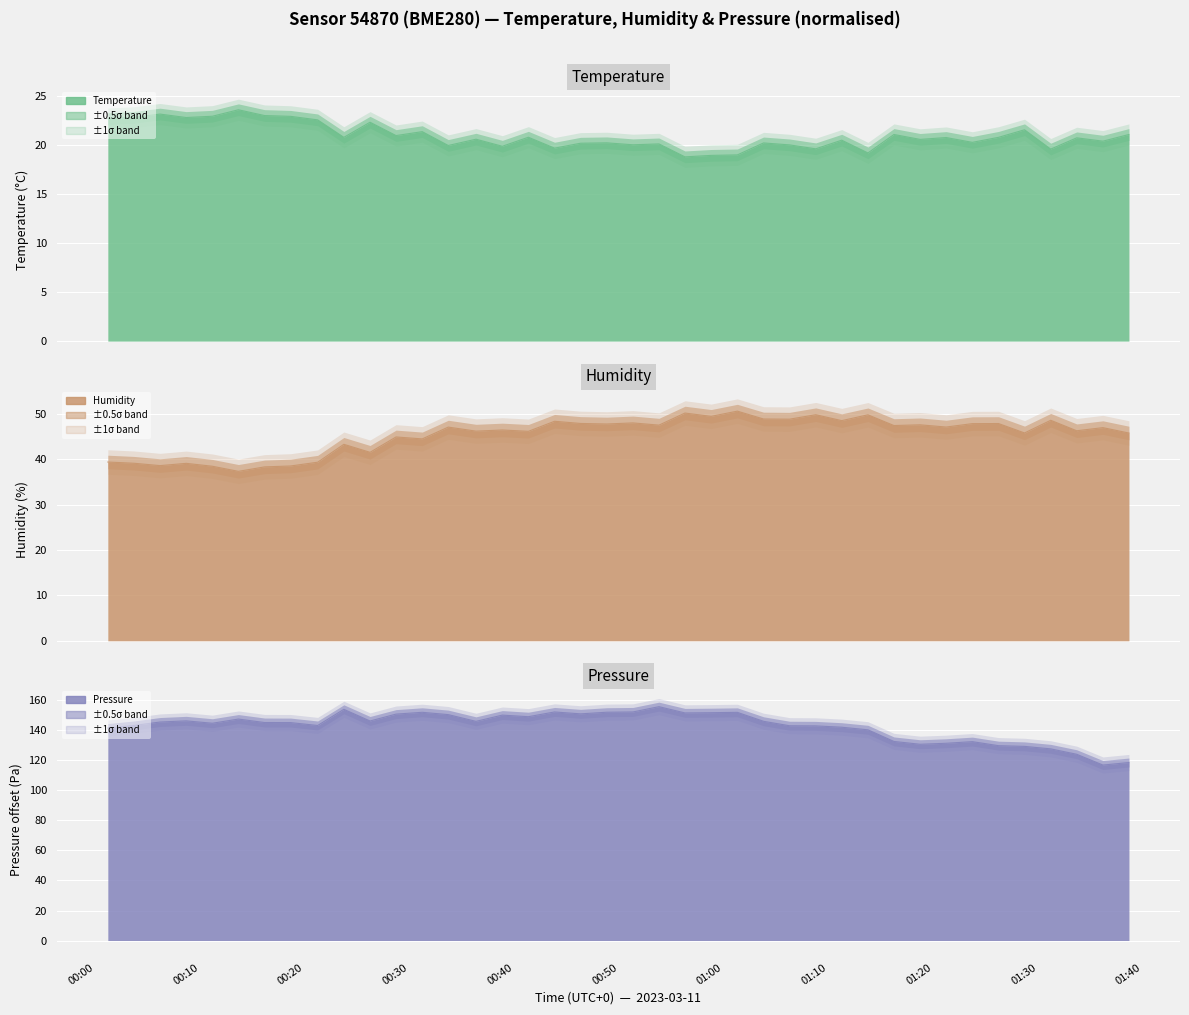

The temperature series shows 19.6 at 2023-03-11T01:08:48. True or false?

True